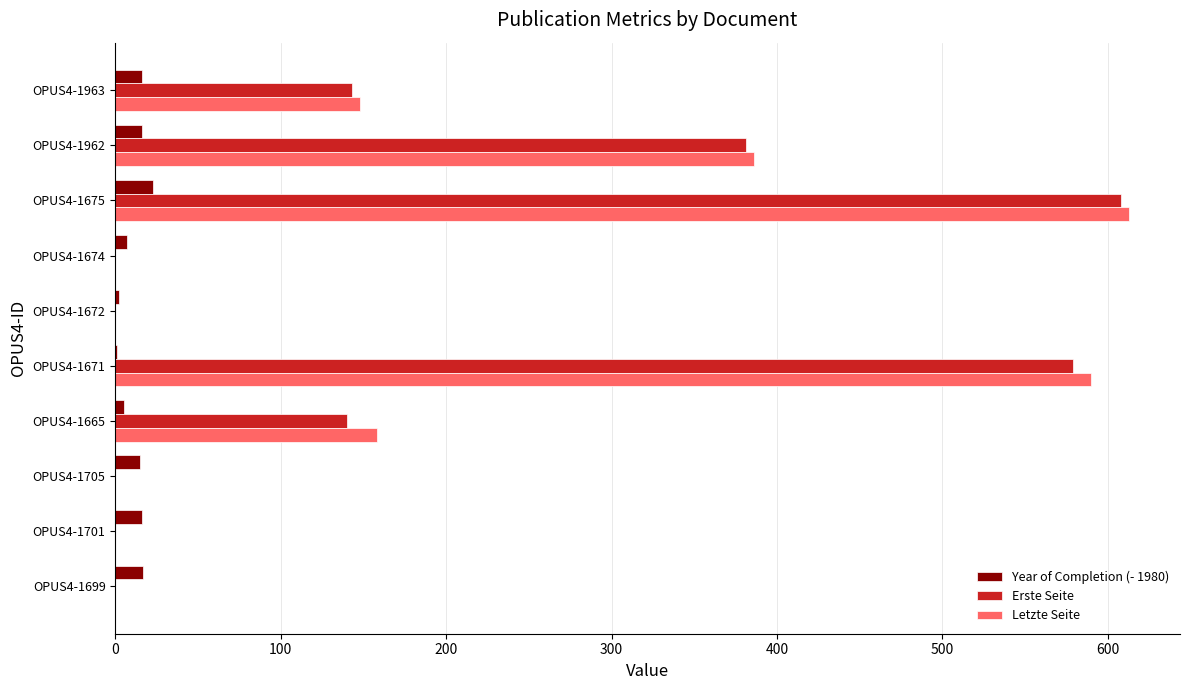

What is the sum of all Letzte Seite values?

1895